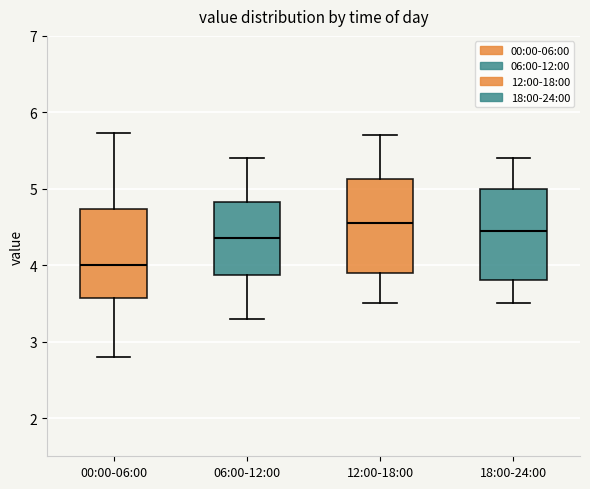

Where does the median line of the box for 12:00-18:00 sit on the y-axis? The values are not printed on the chart, so give them approximately, as read against the axis.

4.6